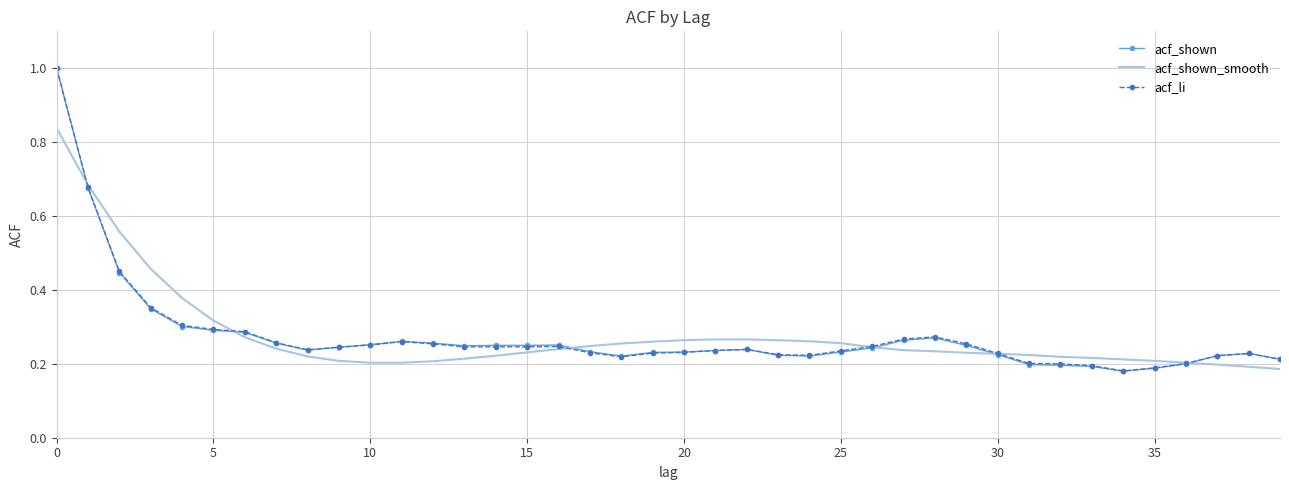

Which series has the widest spread of values?

acf_shown